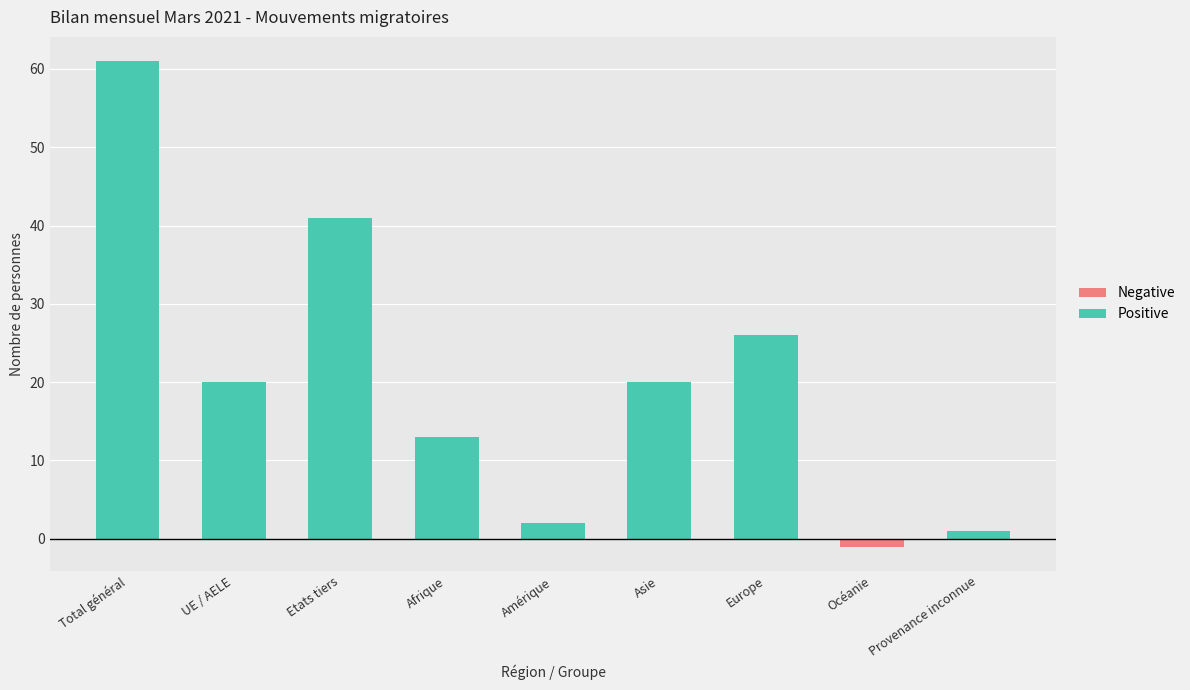

What position from the right is Total général?

9